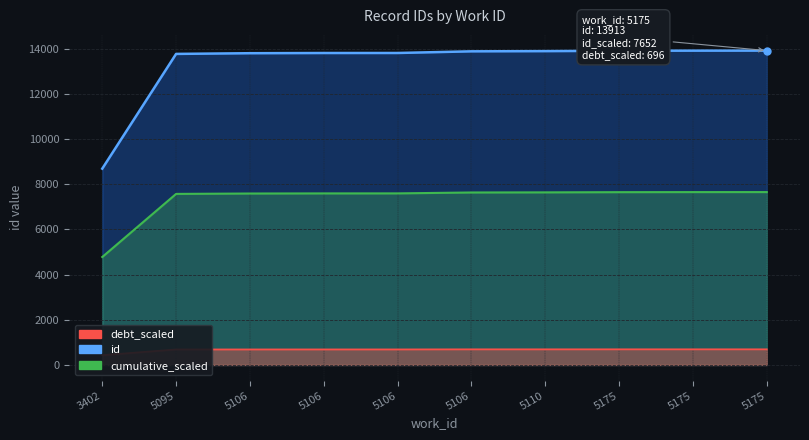

What is the value of the 6th point from the left?

13798